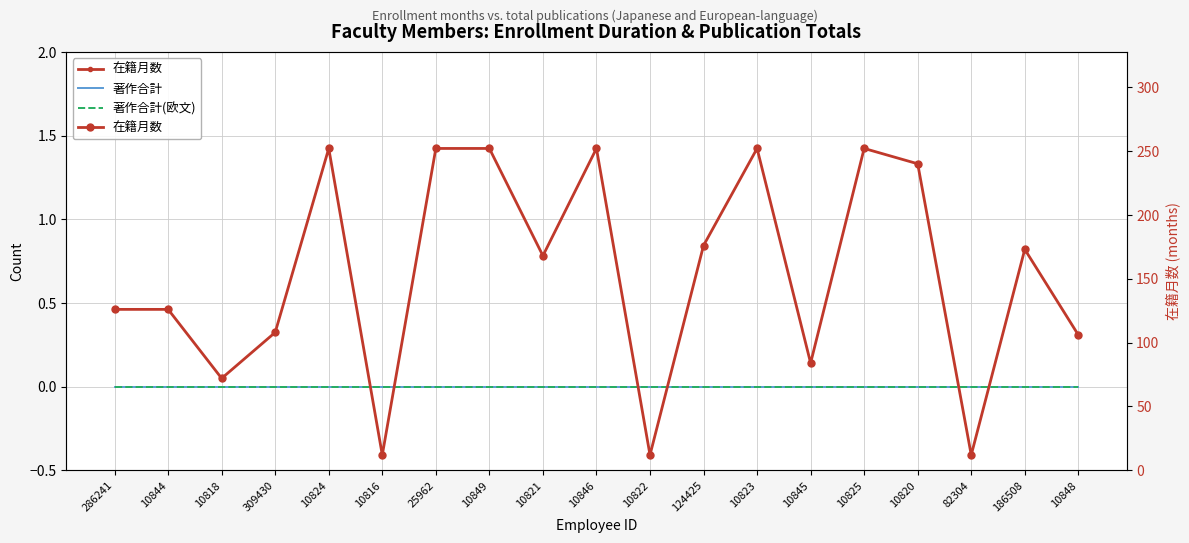

Is the value of 著作合計(欧文) at 10818 greater than the value of 著作合計 at 10816?

No